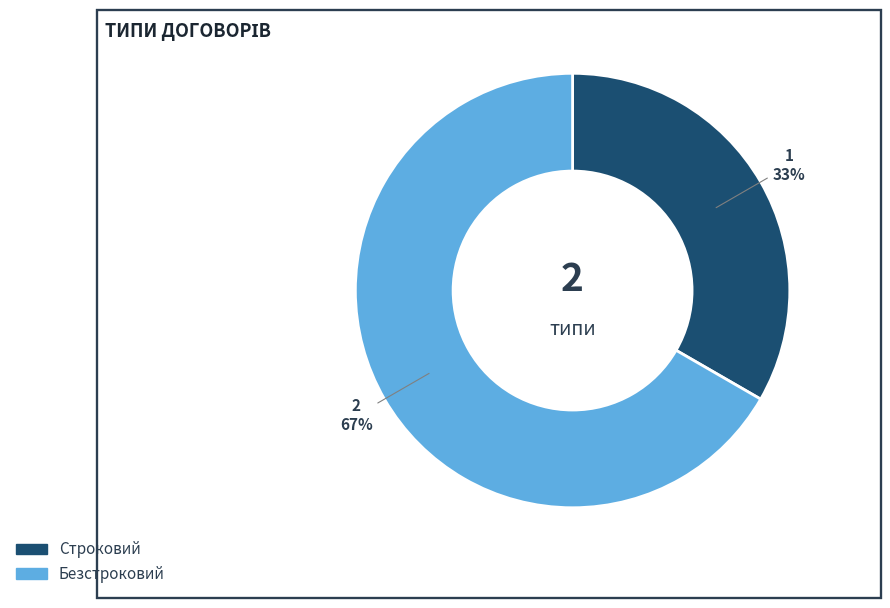

Which category has the biggest portion of the pie?

Безстроковий